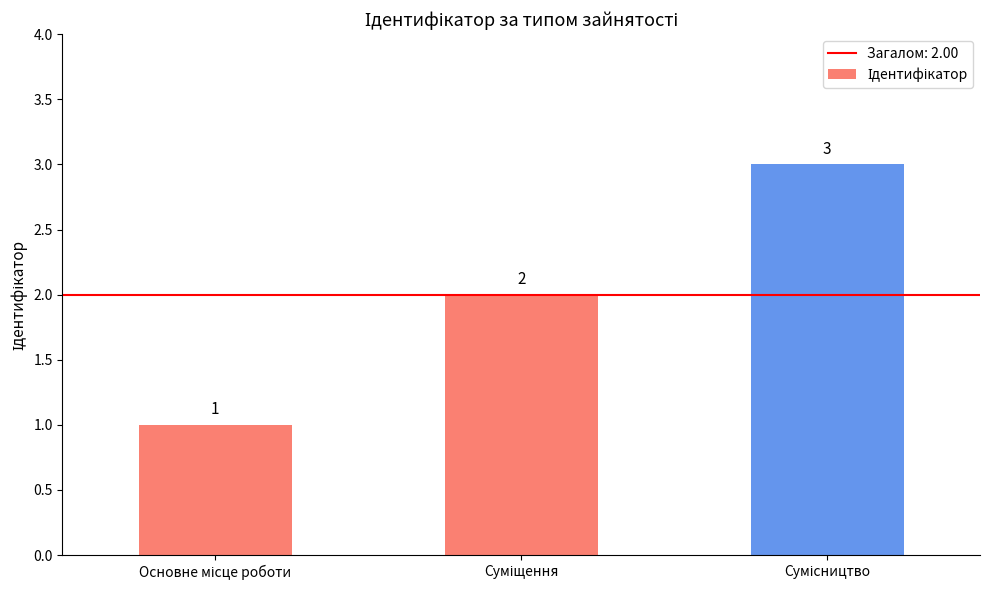

What is the maximum value shown in the chart?

3